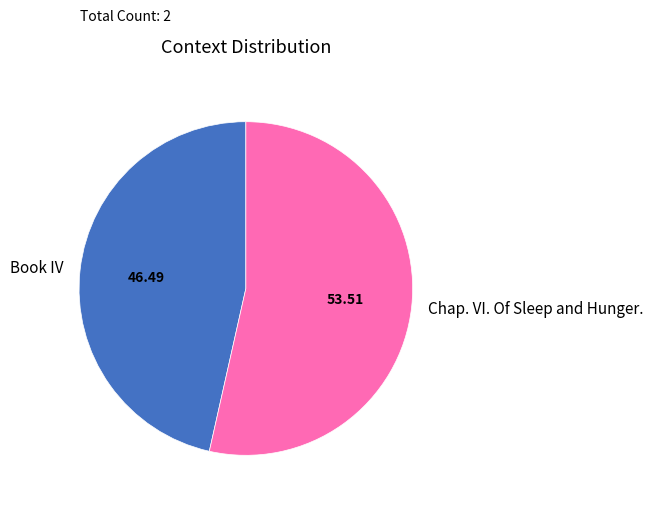

True or false: Book IV accounts for 35% of the total.

False